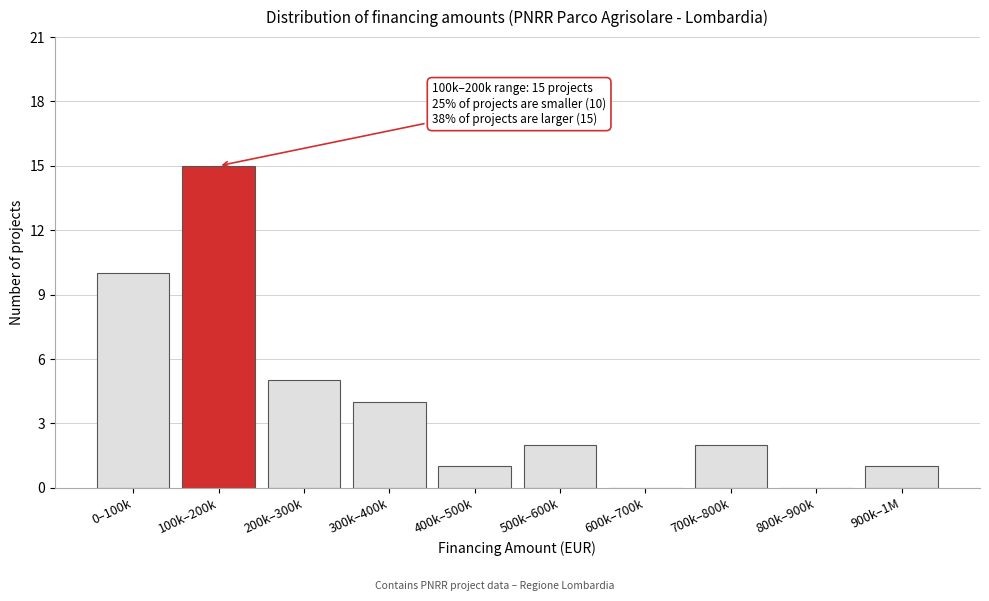

Reading right to left, list all the values displayed in this chart.

900k–1M=1	800k–900k=0	700k–800k=2	600k–700k=0	500k–600k=2	400k–500k=1	300k–400k=4	200k–300k=5	100k–200k=15	0–100k=10